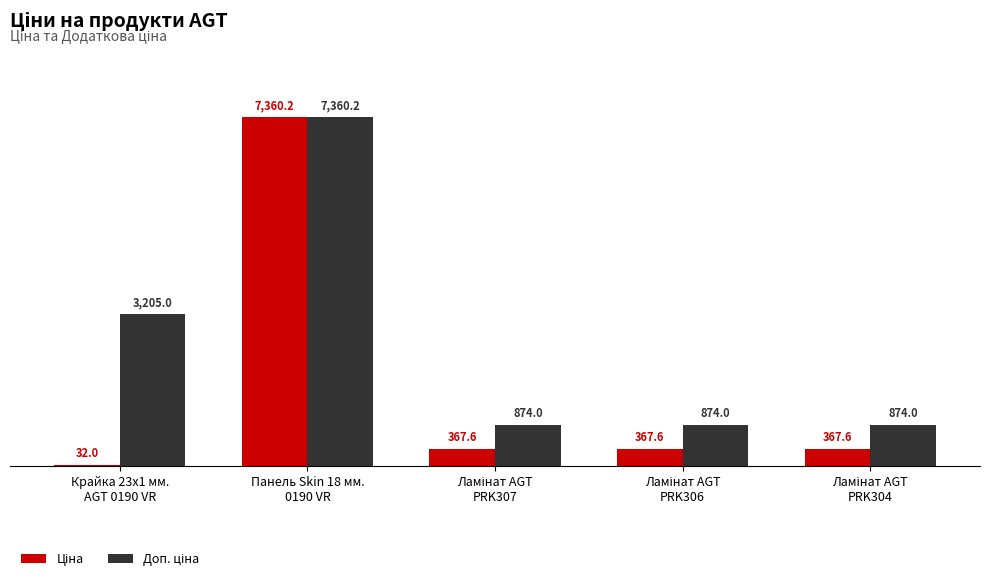

What is the maximum value shown in the chart?

7360.2